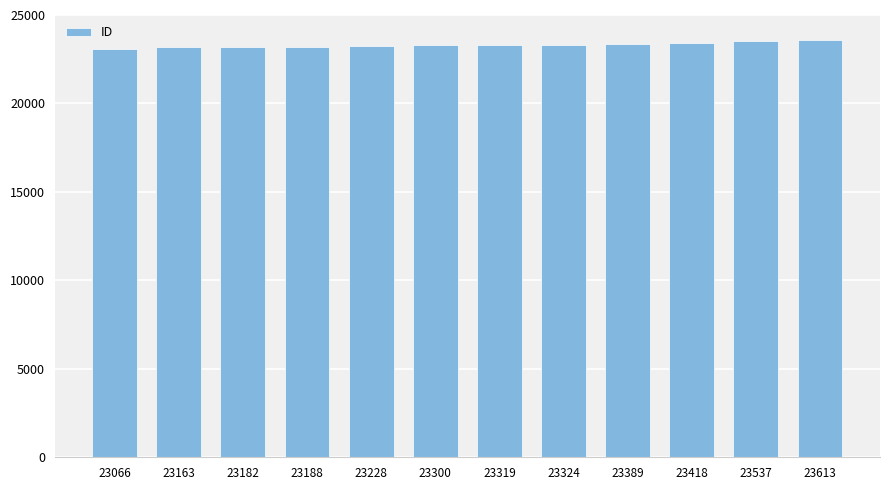

Is it true that the value at 23300 is 23300?

True